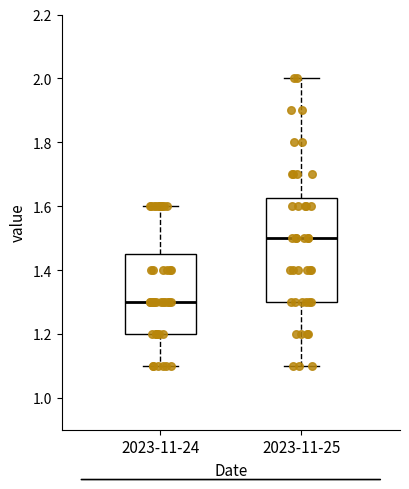

Which box's median line is the highest?

2023-11-25